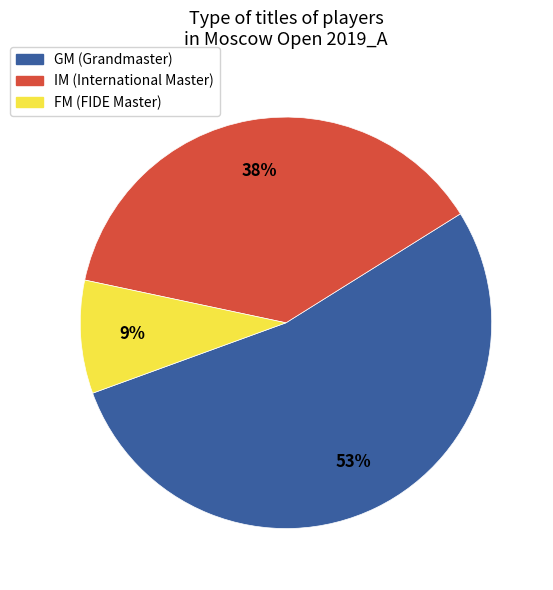

To the nearest percent, what percentage of the pie is IM?

38%